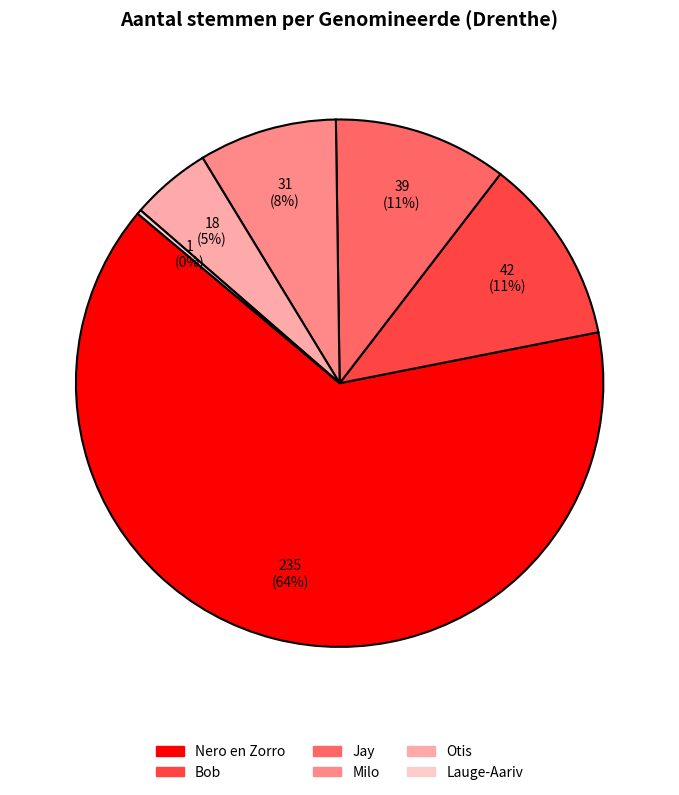

Is it true that Nero en Zorro is 64% of the pie?

True